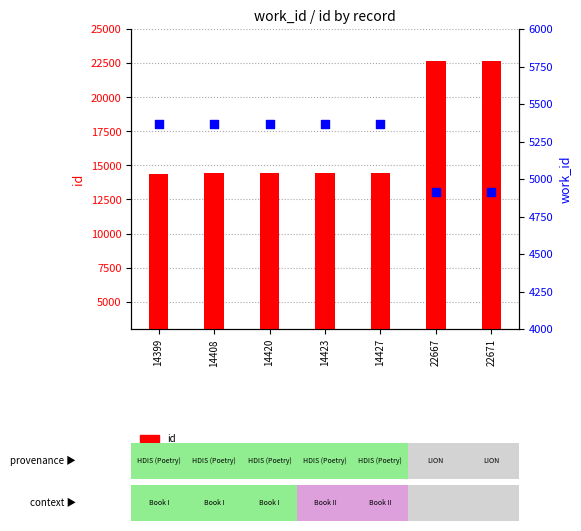

At which category is the sum across all series the highest?

22671